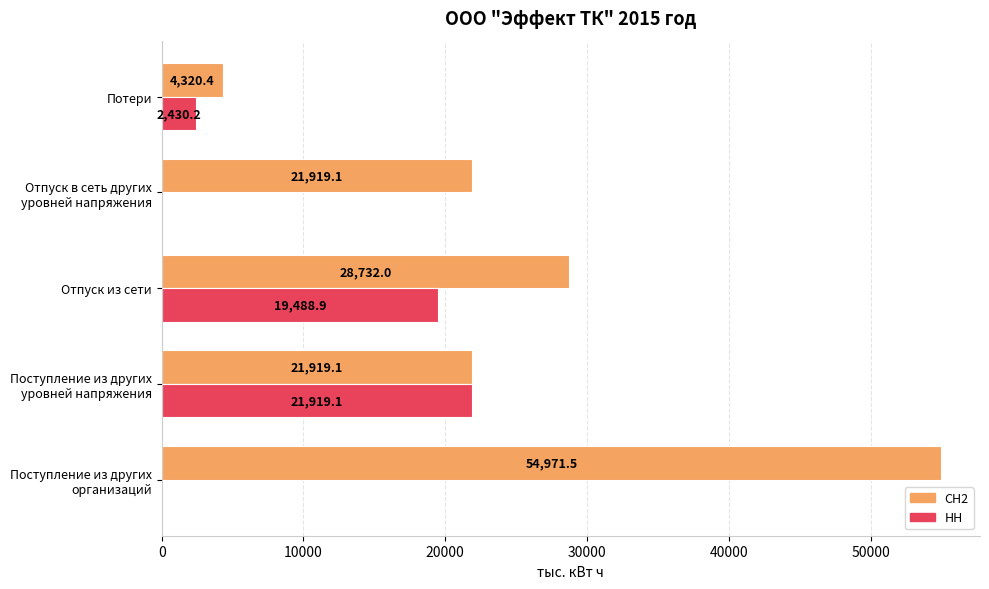

What is the total value across all series at Отпуск из сети?

48220.9